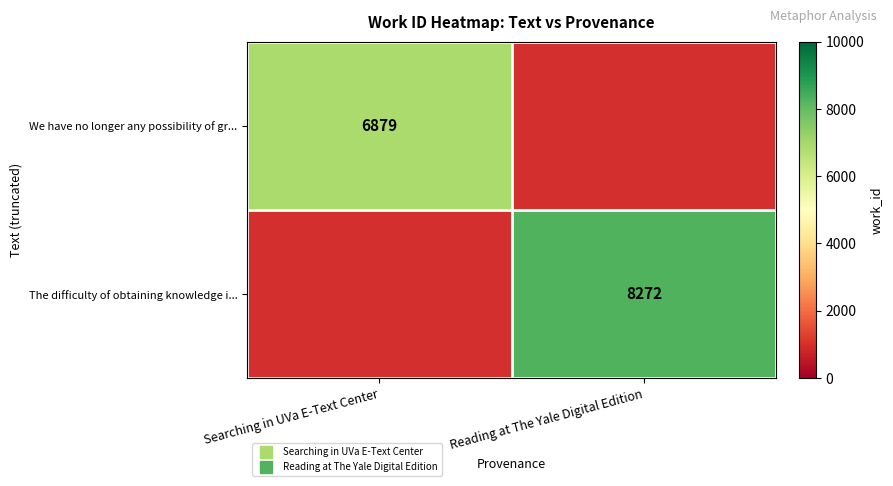

Where is The difficulty of obtaining knowledge i... nearest to the value 4136?

Searching in UVa E-Text Center